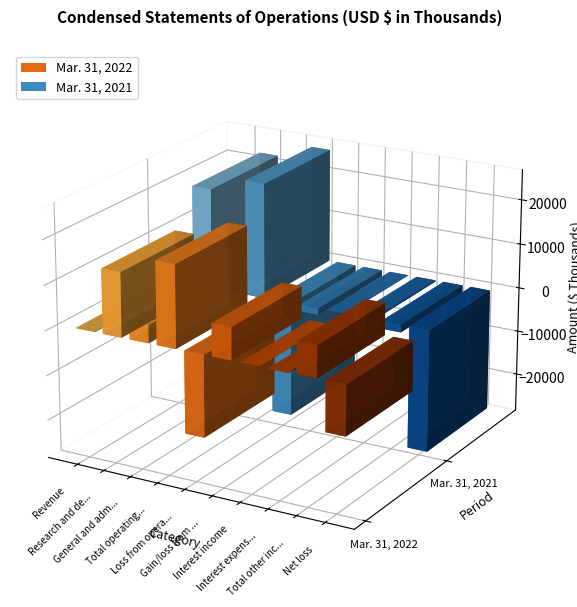

Are the bars grouped side by side (vs. stacked)?

Yes